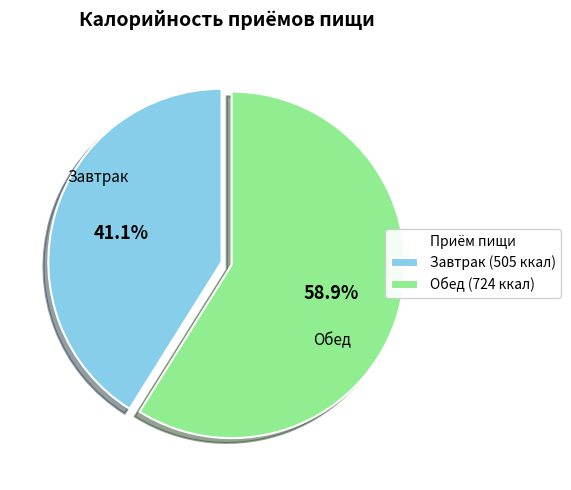

Which slice is the smallest?

Завтрак